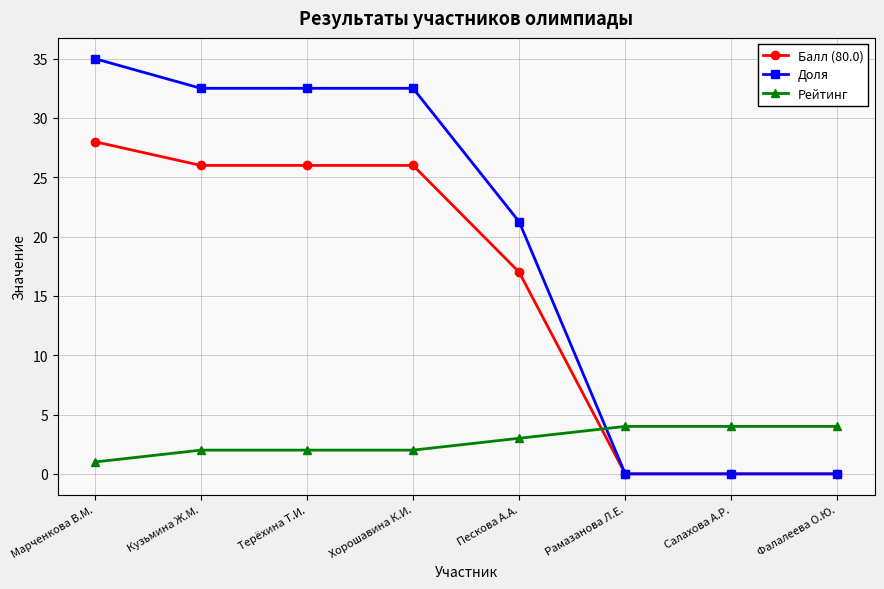

How many lines are shown in the chart?

3